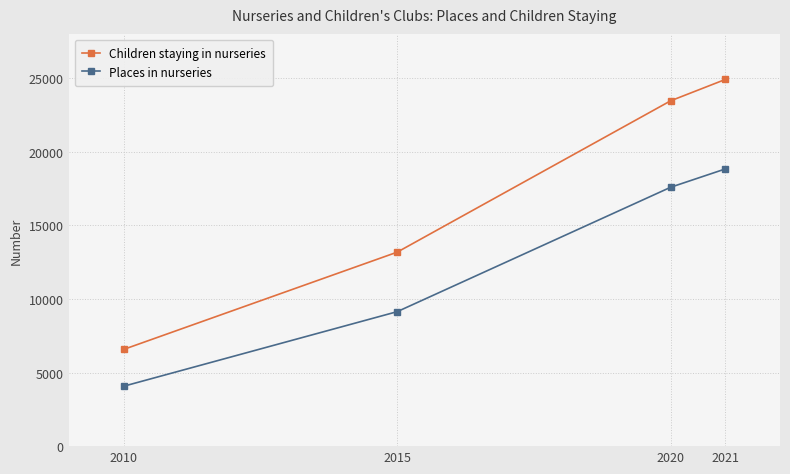

True or false: Children staying in nurseries and Places in nurseries cross at least once.

False